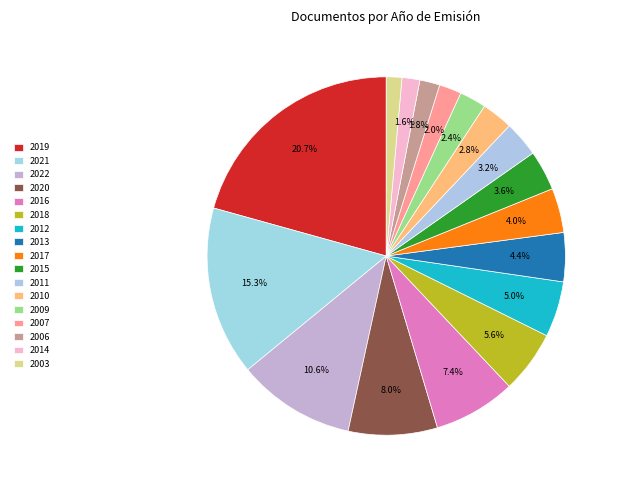

Does 2017 account for over 50% of the chart?

No